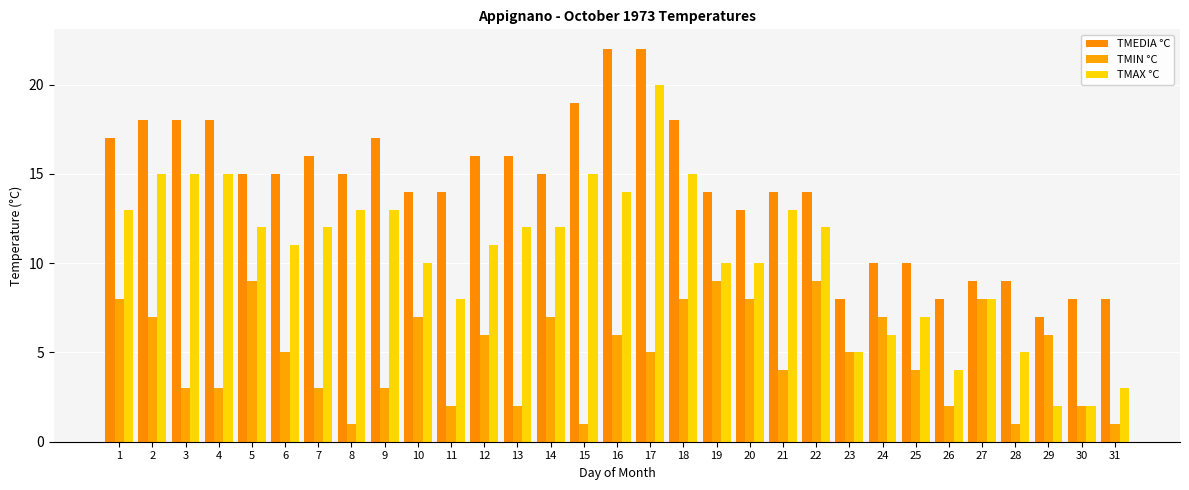

Which has a higher value, 13 or 19?

13